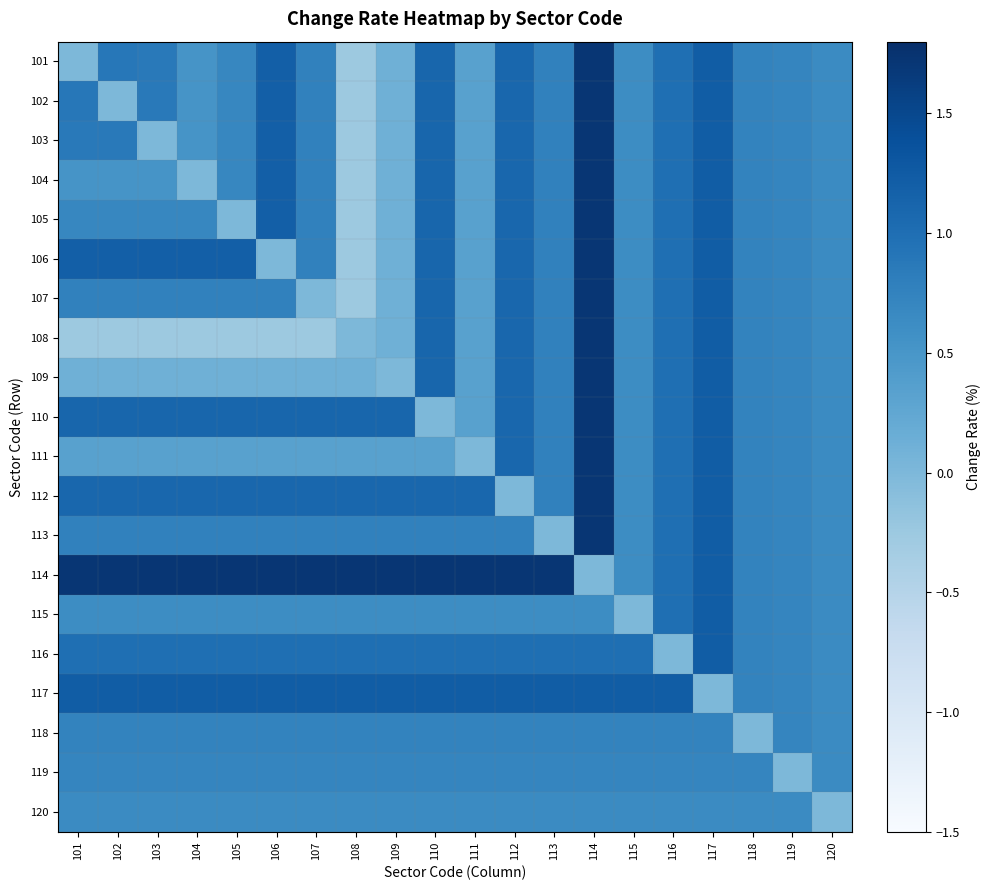

Reading right to left, what are all the values shown in this chart?

101: 120=0.7	119=0.7	118=0.7	117=1.2	116=1.0	115=0.6	114=1.7	113=0.8	112=1.1	111=0.3	110=1.1	109=0.1	108=-0.2	107=0.8	106=1.2	105=0.7	104=0.5	103=0.9	102=0.9	101=0.0
102: 120=0.7	119=0.7	118=0.7	117=1.2	116=1.0	115=0.6	114=1.7	113=0.8	112=1.1	111=0.3	110=1.1	109=0.1	108=-0.2	107=0.8	106=1.2	105=0.7	104=0.5	103=0.9	102=0.0	101=0.9
103: 120=0.7	119=0.7	118=0.7	117=1.2	116=1.0	115=0.6	114=1.7	113=0.8	112=1.1	111=0.3	110=1.1	109=0.1	108=-0.2	107=0.8	106=1.2	105=0.7	104=0.5	103=0.0	102=0.9	101=0.9
104: 120=0.7	119=0.7	118=0.7	117=1.2	116=1.0	115=0.6	114=1.7	113=0.8	112=1.1	111=0.3	110=1.1	109=0.1	108=-0.2	107=0.8	106=1.2	105=0.7	104=0.0	103=0.5	102=0.5	101=0.5
105: 120=0.7	119=0.7	118=0.7	117=1.2	116=1.0	115=0.6	114=1.7	113=0.8	112=1.1	111=0.3	110=1.1	109=0.1	108=-0.2	107=0.8	106=1.2	105=0.0	104=0.7	103=0.7	102=0.7	101=0.7
106: 120=0.7	119=0.7	118=0.7	117=1.2	116=1.0	115=0.6	114=1.7	113=0.8	112=1.1	111=0.3	110=1.1	109=0.1	108=-0.2	107=0.8	106=0.0	105=1.2	104=1.2	103=1.2	102=1.2	101=1.2
107: 120=0.7	119=0.7	118=0.7	117=1.2	116=1.0	115=0.6	114=1.7	113=0.8	112=1.1	111=0.3	110=1.1	109=0.1	108=-0.2	107=0.0	106=0.8	105=0.8	104=0.8	103=0.8	102=0.8	101=0.8
108: 120=0.7	119=0.7	118=0.7	117=1.2	116=1.0	115=0.6	114=1.7	113=0.8	112=1.1	111=0.3	110=1.1	109=0.1	108=0.0	107=-0.2	106=-0.2	105=-0.2	104=-0.2	103=-0.2	102=-0.2	101=-0.2
109: 120=0.7	119=0.7	118=0.7	117=1.2	116=1.0	115=0.6	114=1.7	113=0.8	112=1.1	111=0.3	110=1.1	109=0.0	108=0.1	107=0.1	106=0.1	105=0.1	104=0.1	103=0.1	102=0.1	101=0.1
110: 120=0.7	119=0.7	118=0.7	117=1.2	116=1.0	115=0.6	114=1.7	113=0.8	112=1.1	111=0.3	110=0.0	109=1.1	108=1.1	107=1.1	106=1.1	105=1.1	104=1.1	103=1.1	102=1.1	101=1.1
111: 120=0.7	119=0.7	118=0.7	117=1.2	116=1.0	115=0.6	114=1.7	113=0.8	112=1.1	111=0.0	110=0.3	109=0.3	108=0.3	107=0.3	106=0.3	105=0.3	104=0.3	103=0.3	102=0.3	101=0.3
112: 120=0.7	119=0.7	118=0.7	117=1.2	116=1.0	115=0.6	114=1.7	113=0.8	112=0.0	111=1.1	110=1.1	109=1.1	108=1.1	107=1.1	106=1.1	105=1.1	104=1.1	103=1.1	102=1.1	101=1.1
113: 120=0.7	119=0.7	118=0.7	117=1.2	116=1.0	115=0.6	114=1.7	113=0.0	112=0.8	111=0.8	110=0.8	109=0.8	108=0.8	107=0.8	106=0.8	105=0.8	104=0.8	103=0.8	102=0.8	101=0.8
114: 120=0.7	119=0.7	118=0.7	117=1.2	116=1.0	115=0.6	114=0.0	113=1.7	112=1.7	111=1.7	110=1.7	109=1.7	108=1.7	107=1.7	106=1.7	105=1.7	104=1.7	103=1.7	102=1.7	101=1.7
115: 120=0.7	119=0.7	118=0.7	117=1.2	116=1.0	115=0.0	114=0.6	113=0.6	112=0.6	111=0.6	110=0.6	109=0.6	108=0.6	107=0.6	106=0.6	105=0.6	104=0.6	103=0.6	102=0.6	101=0.6
116: 120=0.7	119=0.7	118=0.7	117=1.2	116=0.0	115=1.0	114=1.0	113=1.0	112=1.0	111=1.0	110=1.0	109=1.0	108=1.0	107=1.0	106=1.0	105=1.0	104=1.0	103=1.0	102=1.0	101=1.0
117: 120=0.7	119=0.7	118=0.7	117=0.0	116=1.2	115=1.2	114=1.2	113=1.2	112=1.2	111=1.2	110=1.2	109=1.2	108=1.2	107=1.2	106=1.2	105=1.2	104=1.2	103=1.2	102=1.2	101=1.2
118: 120=0.7	119=0.7	118=0.0	117=0.7	116=0.7	115=0.7	114=0.7	113=0.7	112=0.7	111=0.7	110=0.7	109=0.7	108=0.7	107=0.7	106=0.7	105=0.7	104=0.7	103=0.7	102=0.7	101=0.7
119: 120=0.7	119=0.0	118=0.7	117=0.7	116=0.7	115=0.7	114=0.7	113=0.7	112=0.7	111=0.7	110=0.7	109=0.7	108=0.7	107=0.7	106=0.7	105=0.7	104=0.7	103=0.7	102=0.7	101=0.7
120: 120=0.0	119=0.7	118=0.7	117=0.7	116=0.7	115=0.7	114=0.7	113=0.7	112=0.7	111=0.7	110=0.7	109=0.7	108=0.7	107=0.7	106=0.7	105=0.7	104=0.7	103=0.7	102=0.7	101=0.7